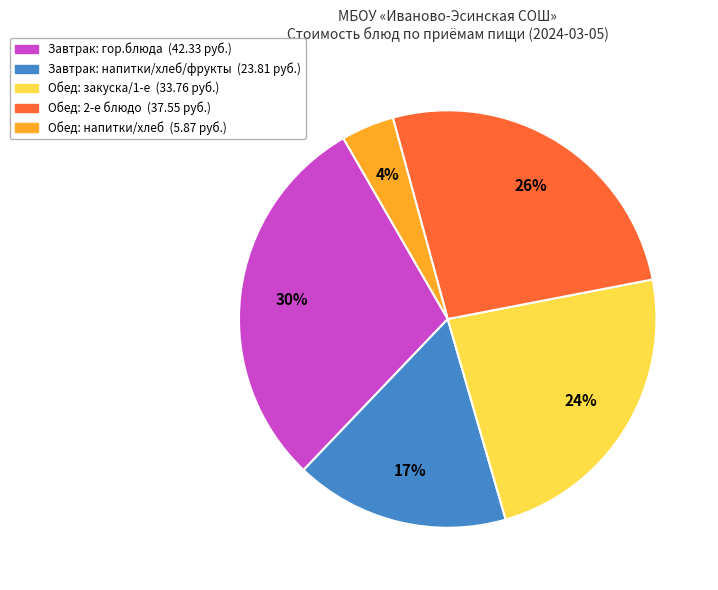

To the nearest percent, what is the average slice percentage?

20%